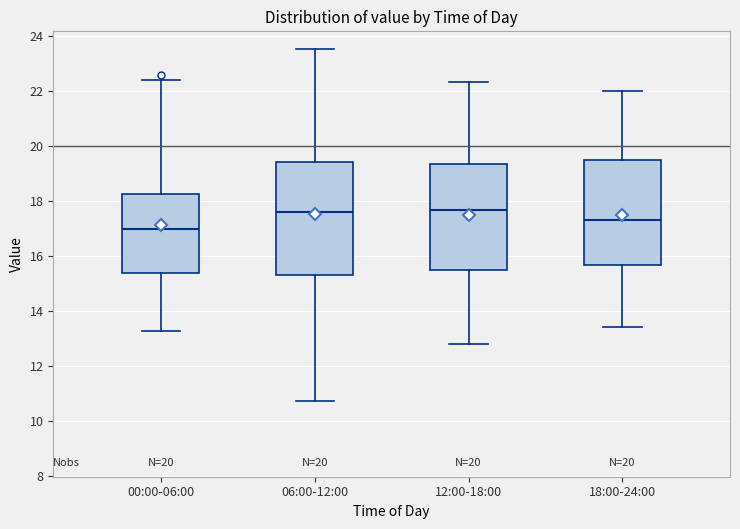

Which box is the tallest, from its lower edge to its upper edge?

06:00-12:00